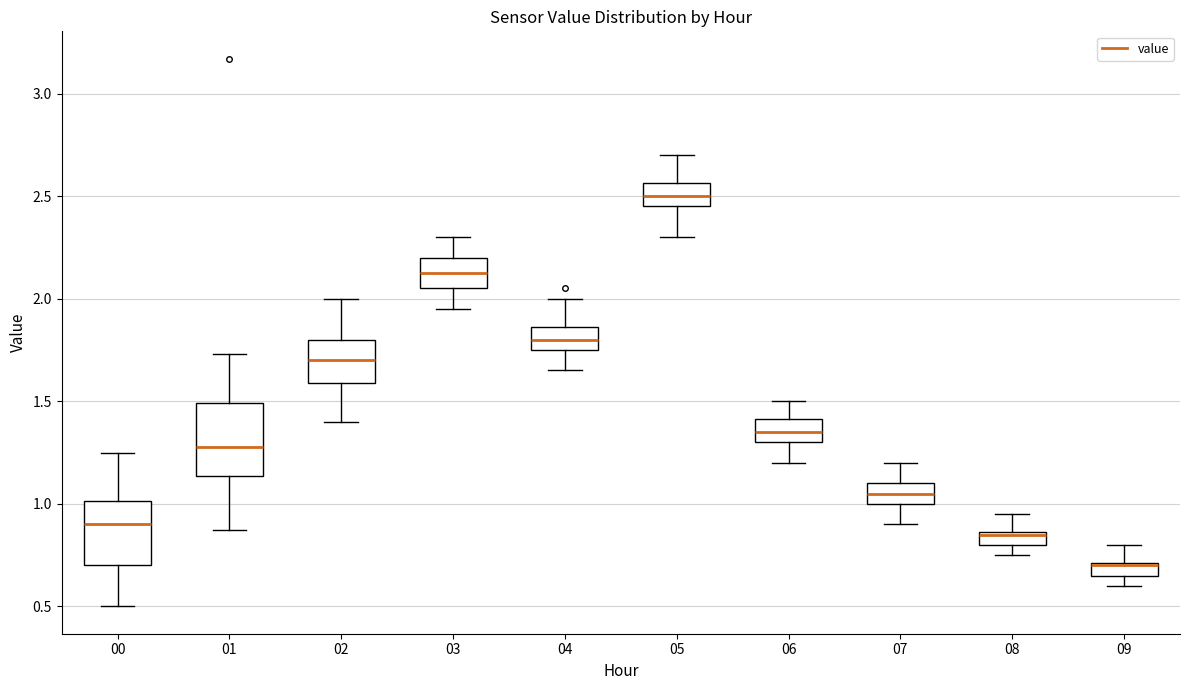

Which box's median line is the lowest?

09